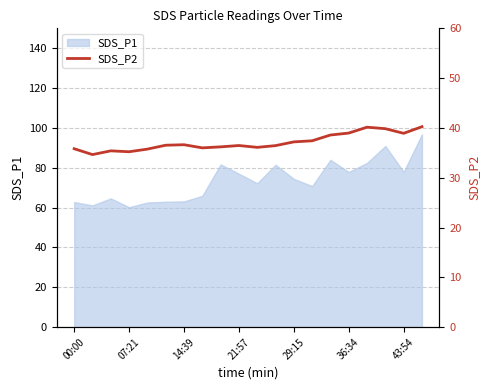

True or false: there are more than 1 points higher than both neighbors.

True